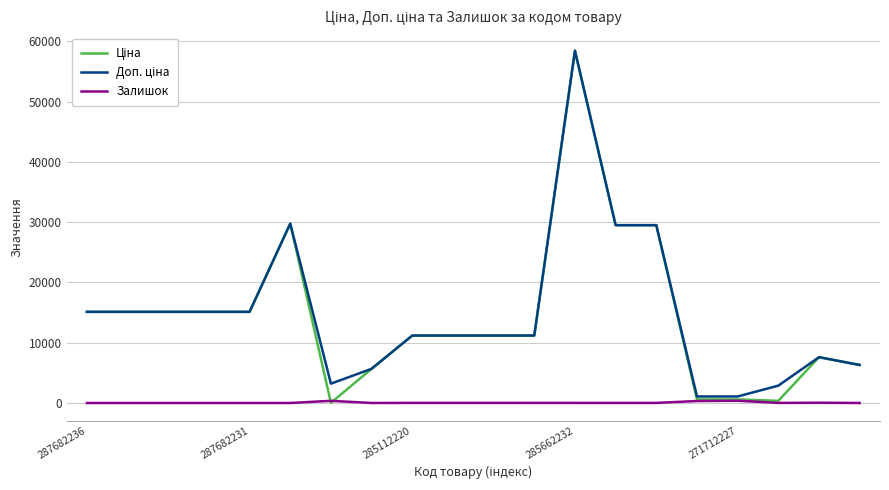

What is the greatest value displayed?

58426.5